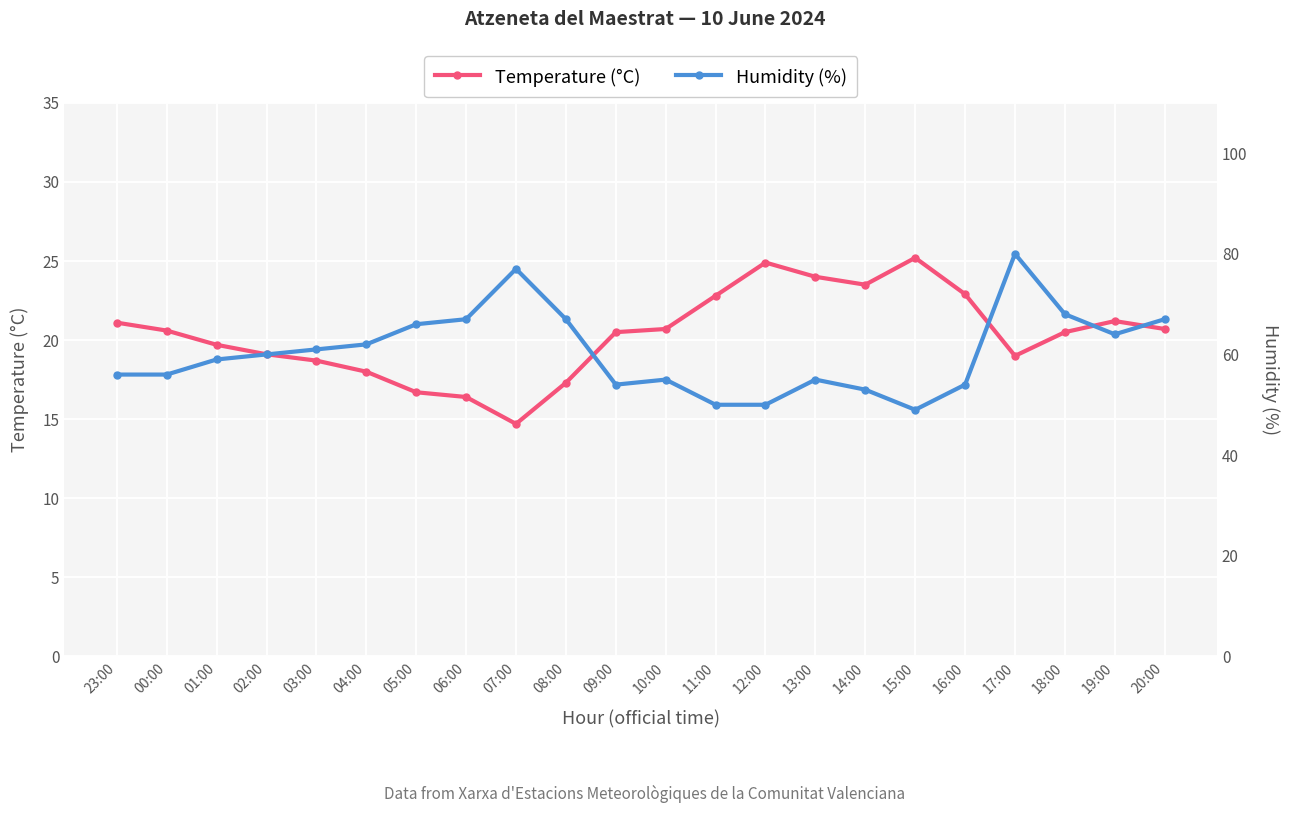

True or false: Temperature (°C) and Humidity (%) intersect in this chart.

False